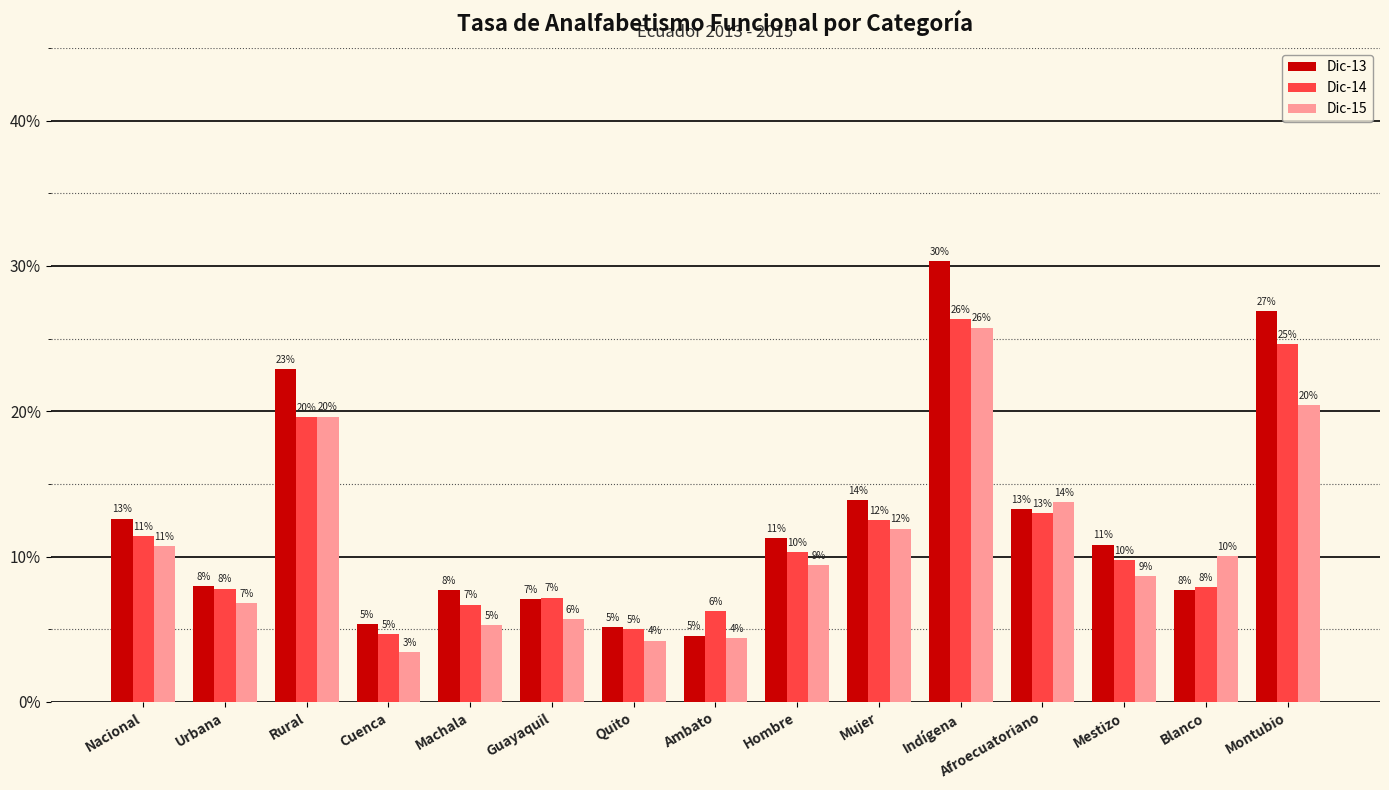

Count the Dic-14 values in the range 0 to 1.

15